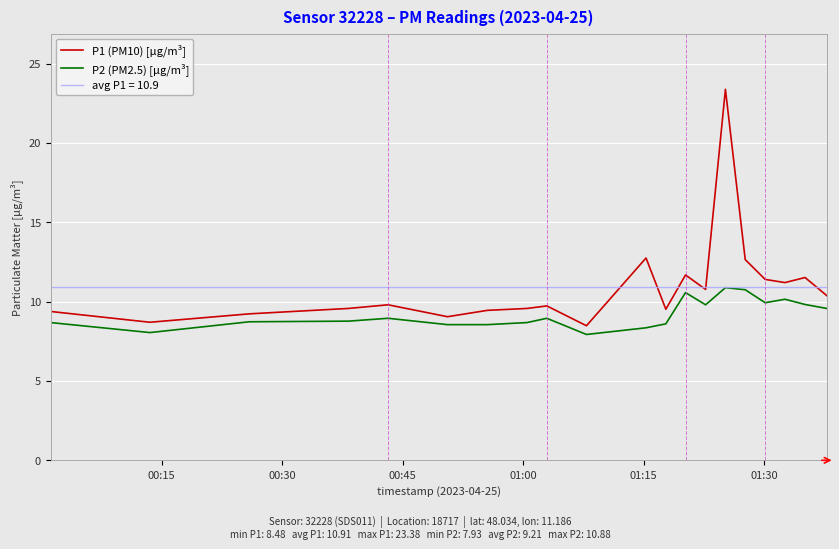

True or false: P1 (PM10) [µg/m³] and P2 (PM2.5) [µg/m³] cross at least once.

False